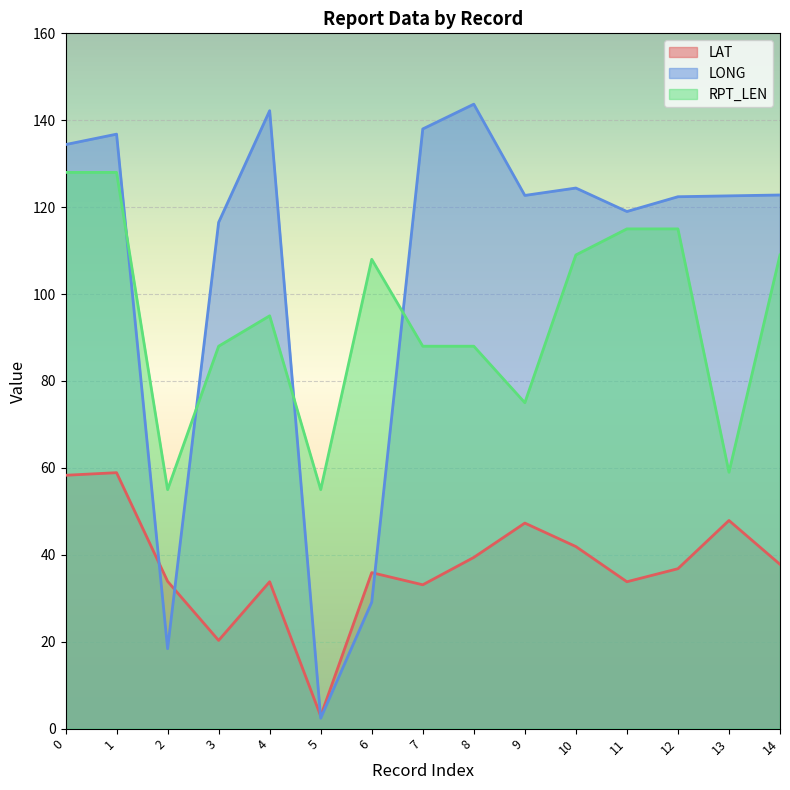

What is the value of the RPT_LEN point at the 2nd from the left?

128.0